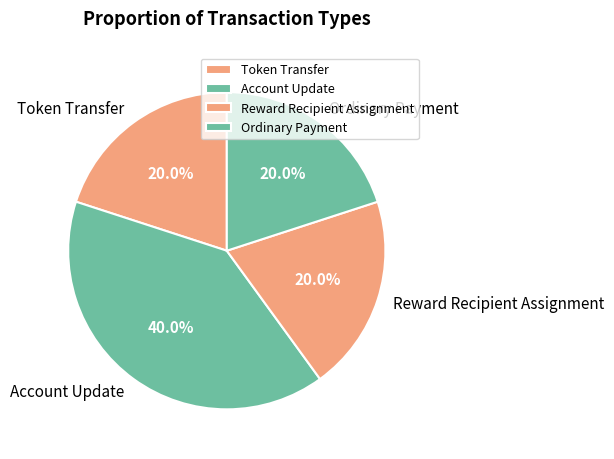

What is the ratio of the value at Ordinary Payment to the value at Account Update?

0.5